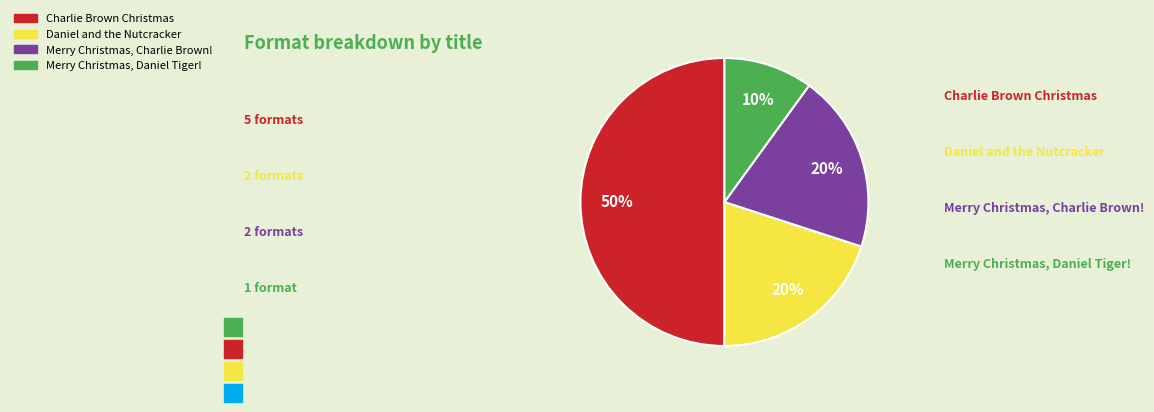

To the nearest percent, what is the combined percentage of Charlie Brown Christmas and Daniel and the Nutcracker?

70%